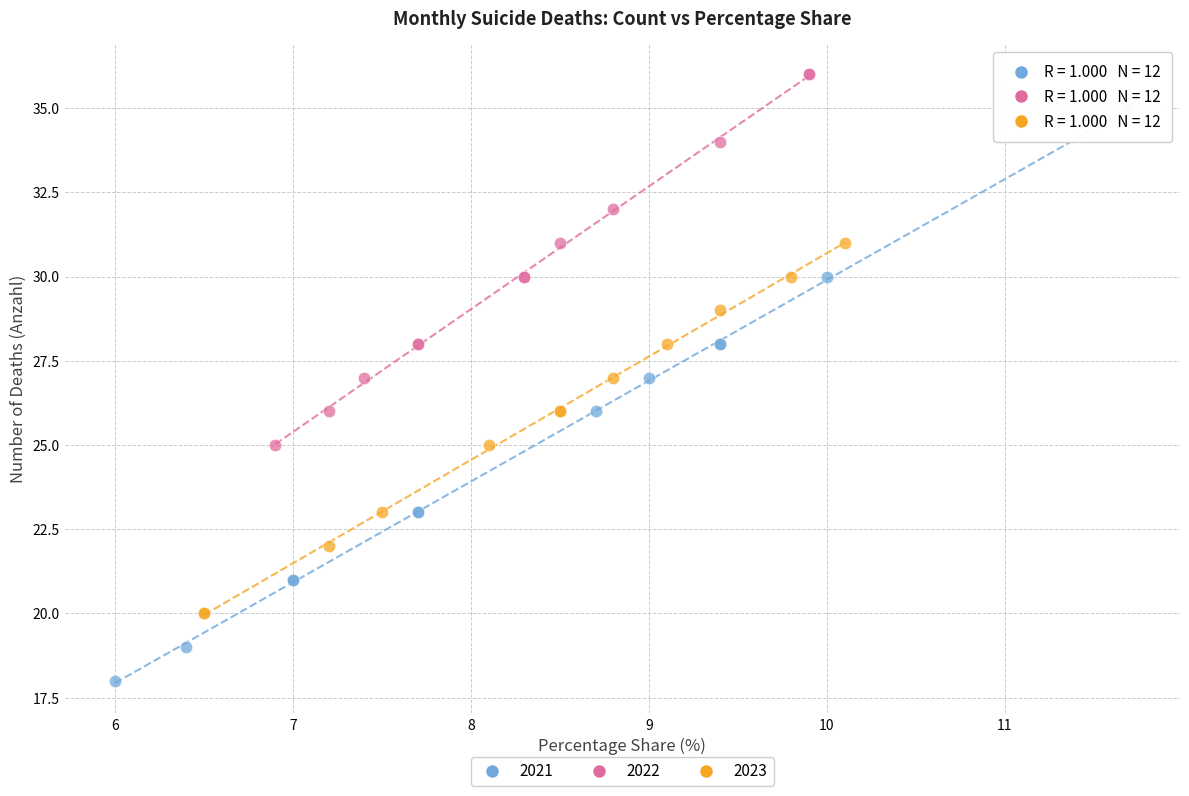

What are all the series names shown in the legend?

2021, 2022, 2023